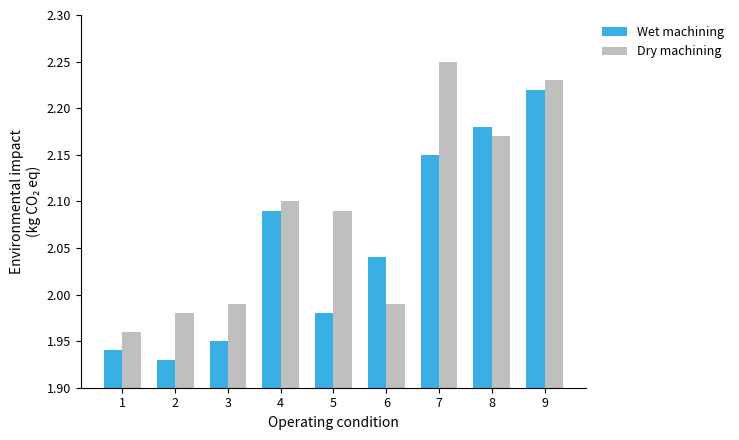

At how many categories does at least one series exceed 2?

6